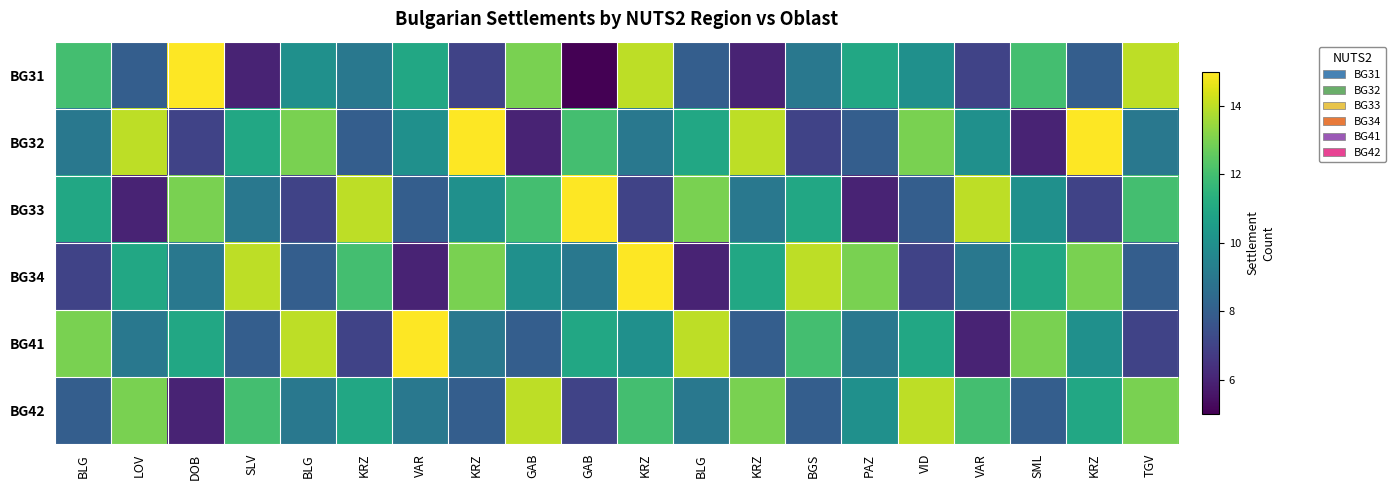

How many data points does each series have?

20